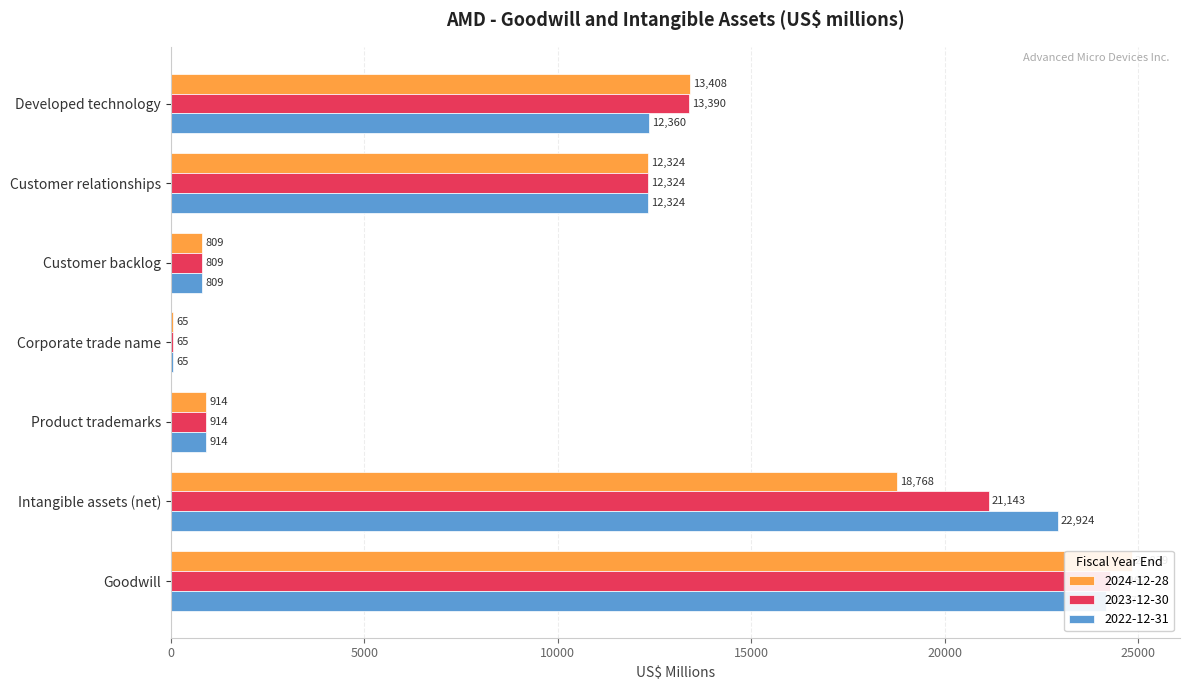

What is the total value across all series at Intangible assets (net)?

62835